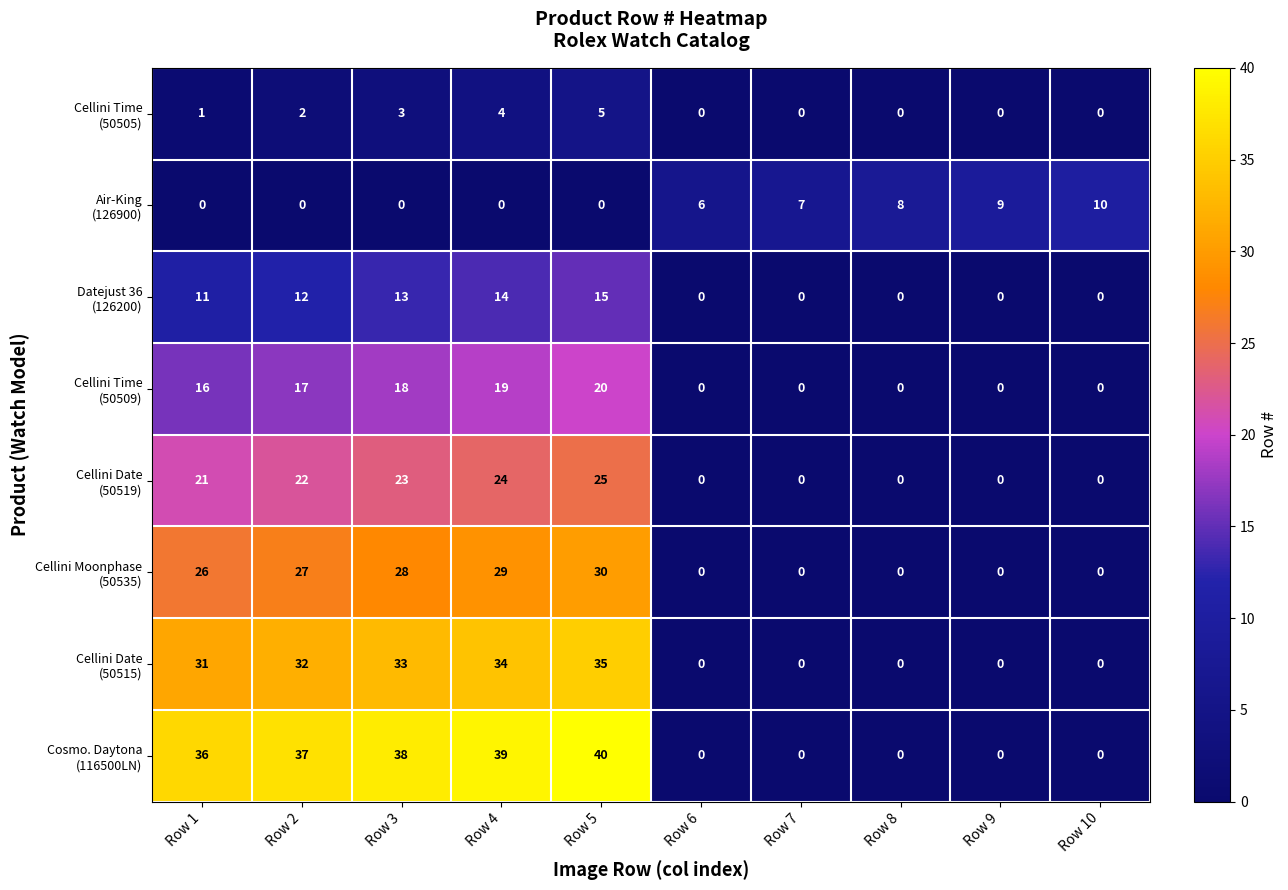

Which category has the highest value across all series?

Row 5